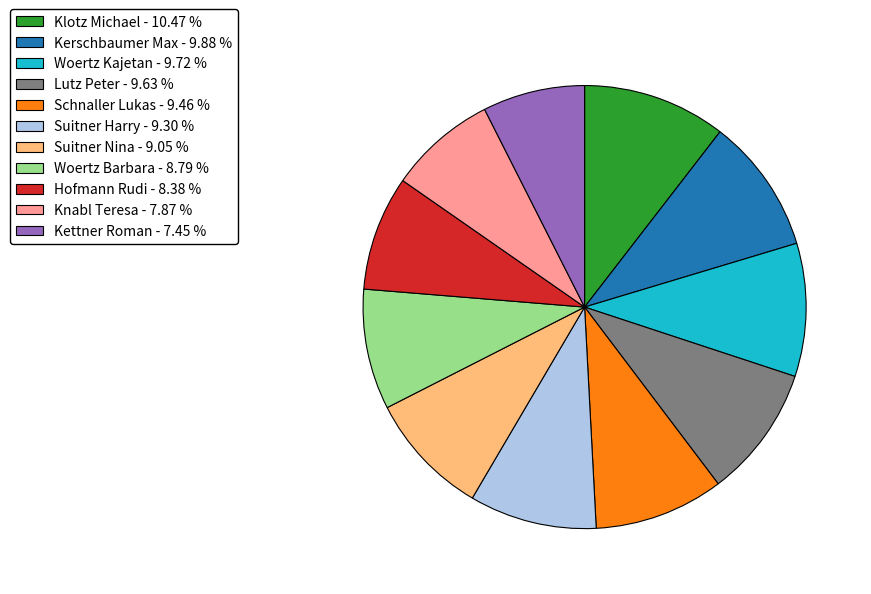

Is there any slice that represents more than half of the pie?

No